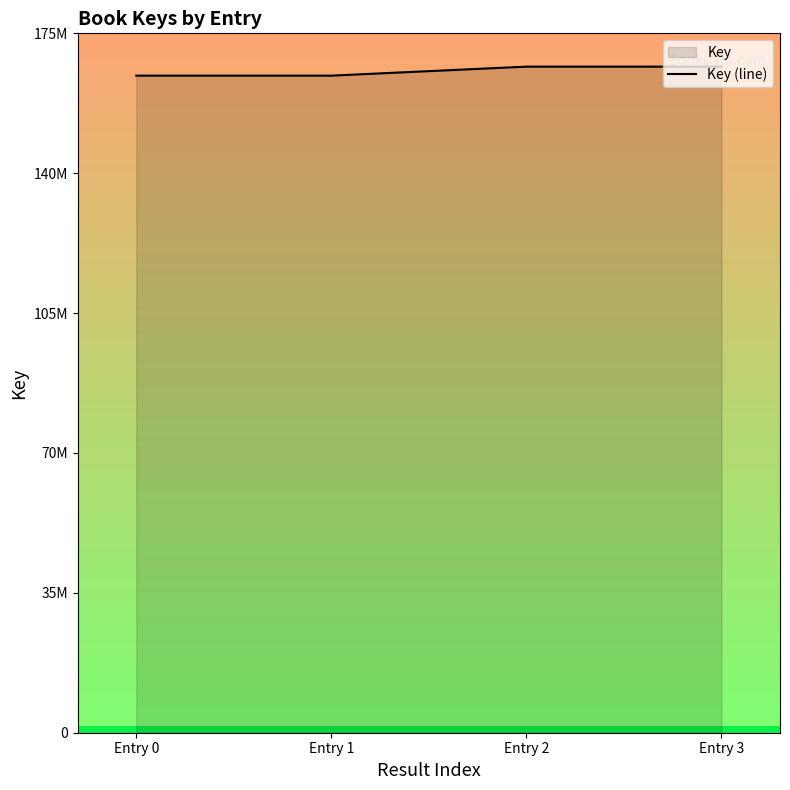

Where is the data nearest to the value 166354109?

Entry 0